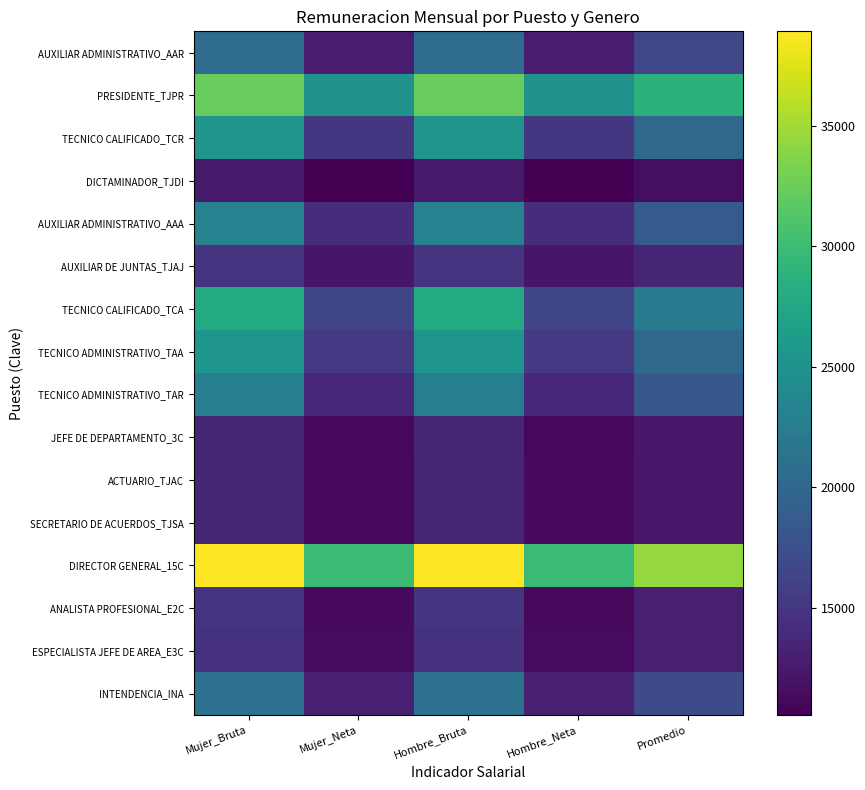

At which category is the sum across all series the highest?

Mujer_Bruta